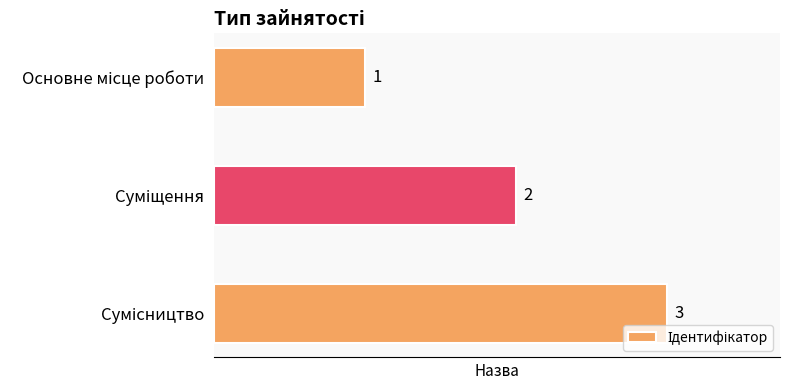

How many distinct data groups are displayed?

1